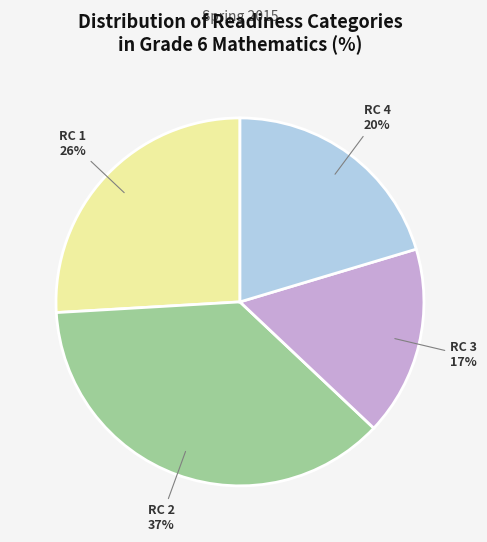

Is RC 3 the majority of the pie?

No